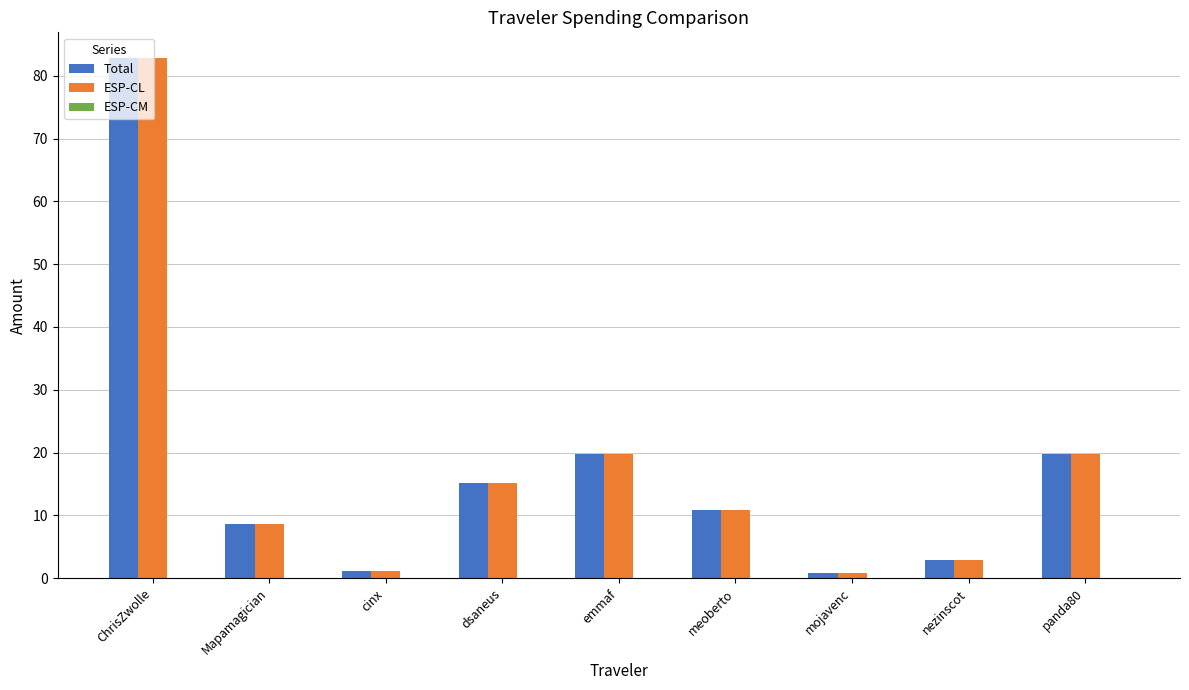

Does the chart contain any negative values?

No